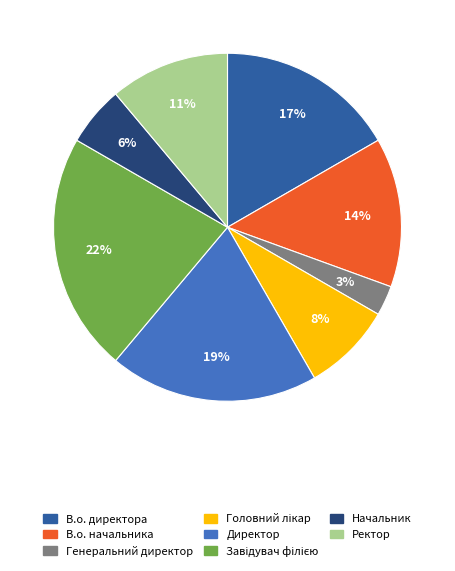

Which has a higher value, В.о. начальника or Ректор?

В.о. начальника